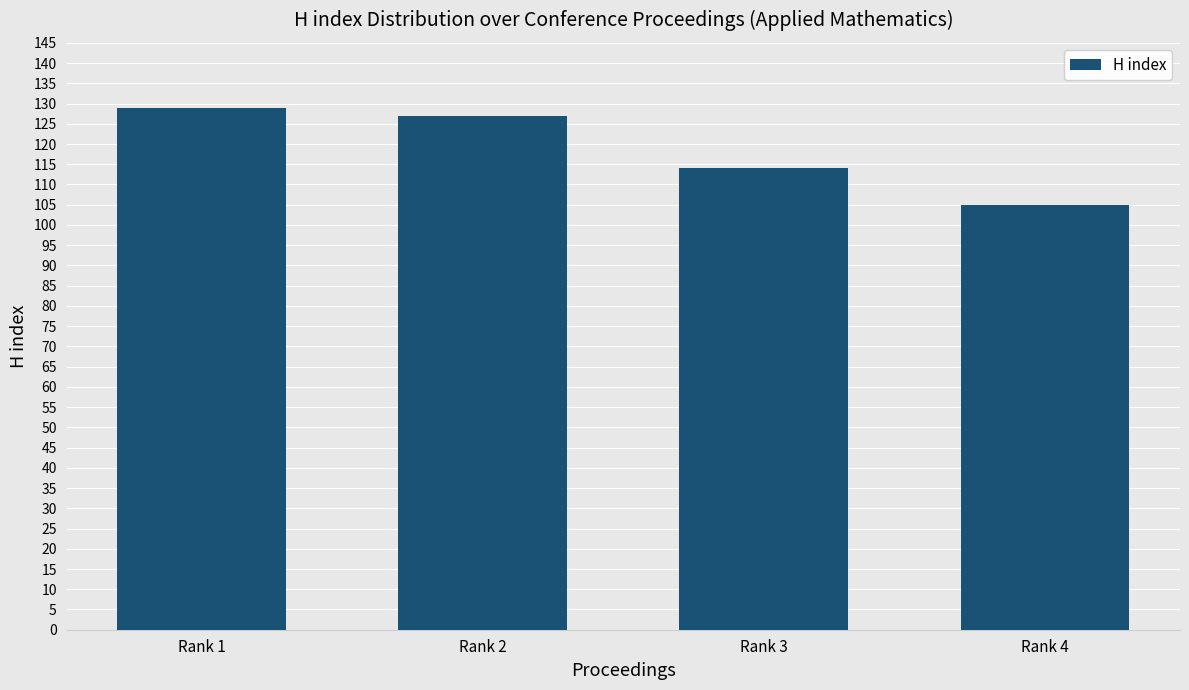

What is the minimum value shown in the chart?

105